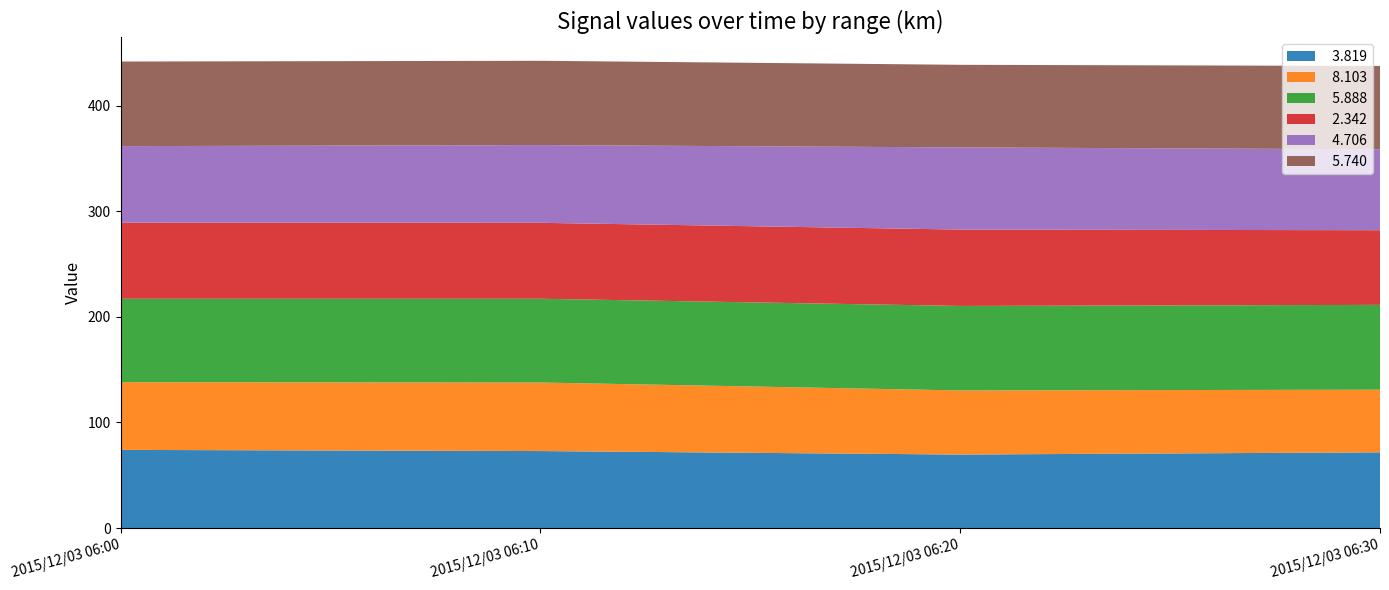

Reading left to right, transcribe all the data shown in this chart.

  3.819: 74.0	72.9	69.6	71.7
  8.103: 64.1	64.9	60.7	59.3
  5.888: 79.0	79.3	80.0	80.3
  2.342: 72.0	71.9	72.3	70.7
  4.706: 72.5	73.6	77.8	76.6
  5.740: 80.1	79.8	78.2	78.9